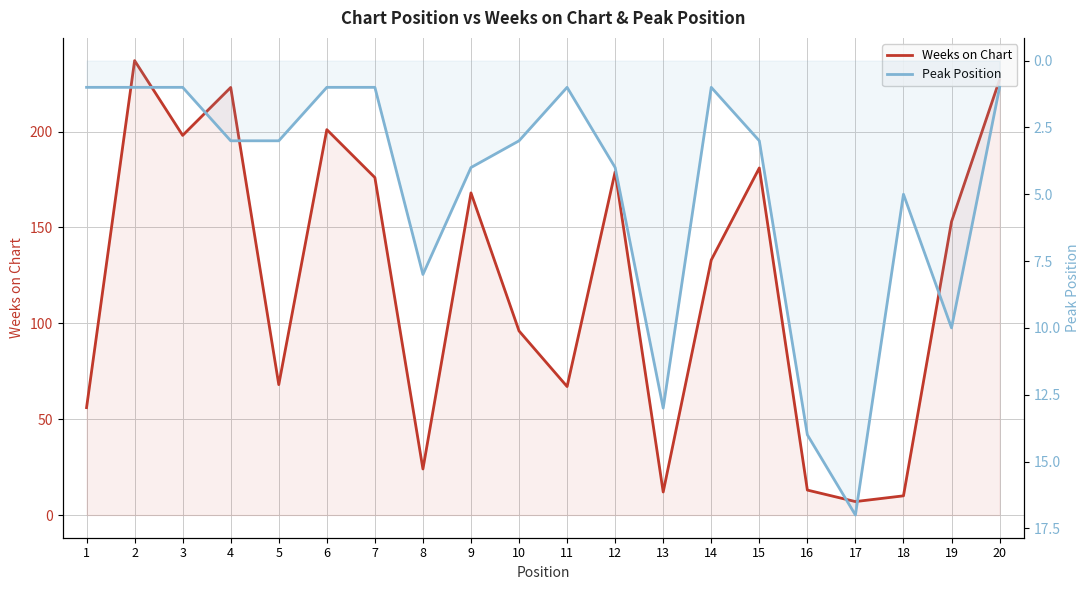

What is the value of the Peak Position point at the 18th from the left?

5